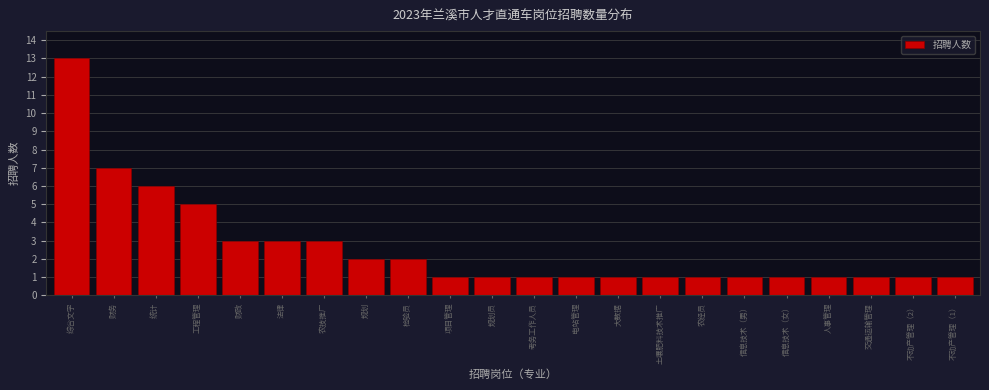

Reading left to right, transcribe all the data shown in this chart.

13	7	6	5	3	3	3	2	2	1	1	1	1	1	1	1	1	1	1	1	1	1